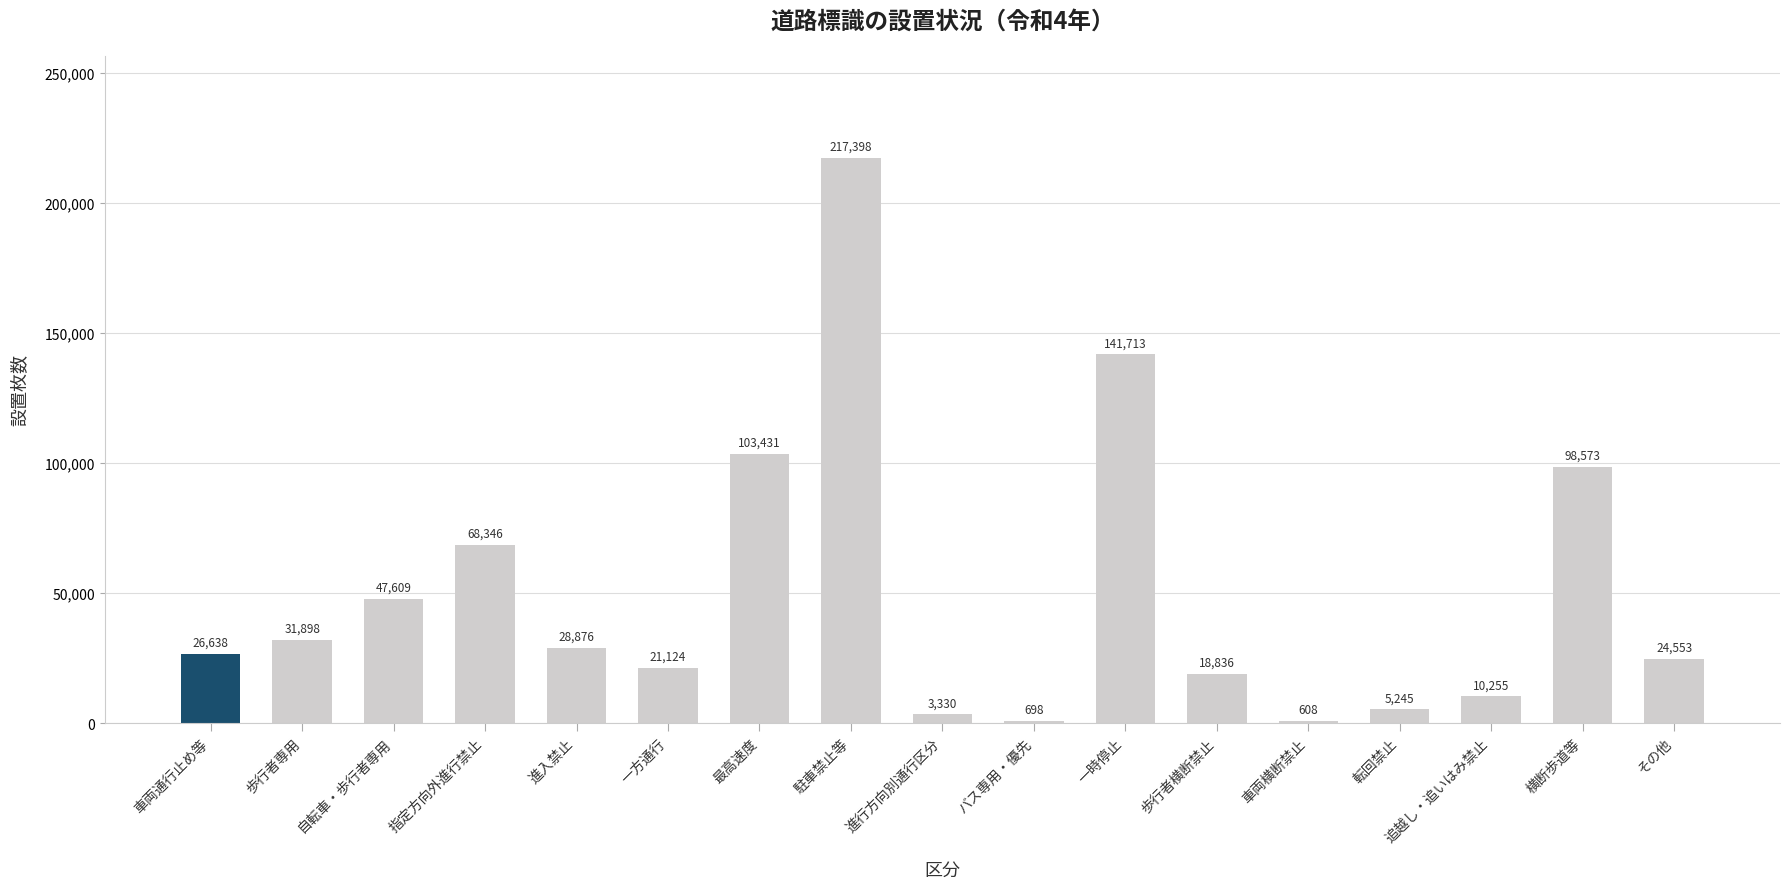

What is the average value?

49949